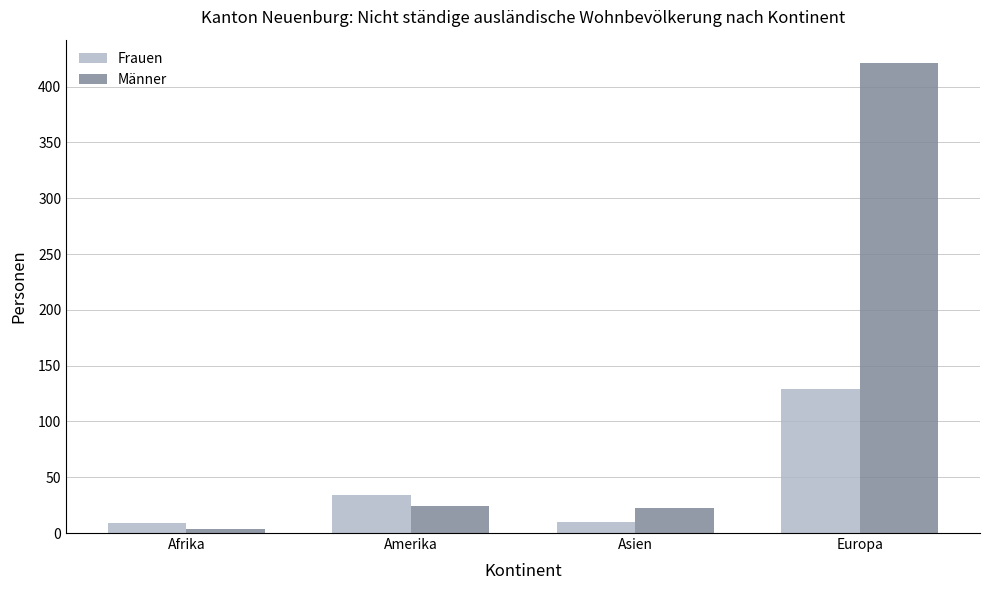

How many groups of bars are there?

4